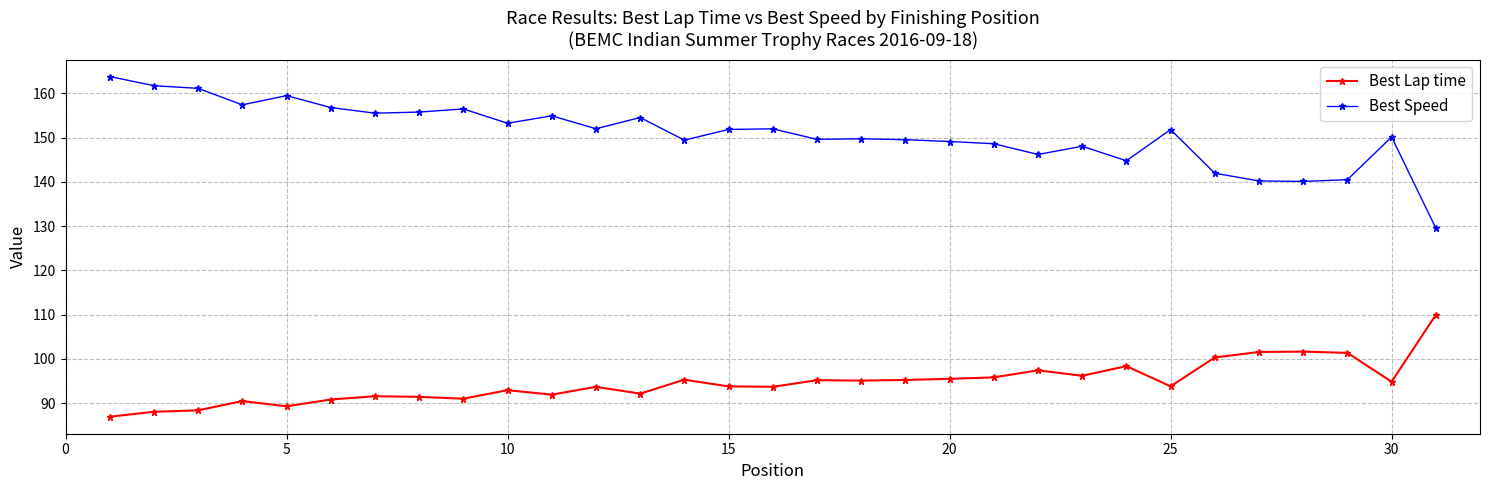

What is the average value of the Best Speed series?

150.9